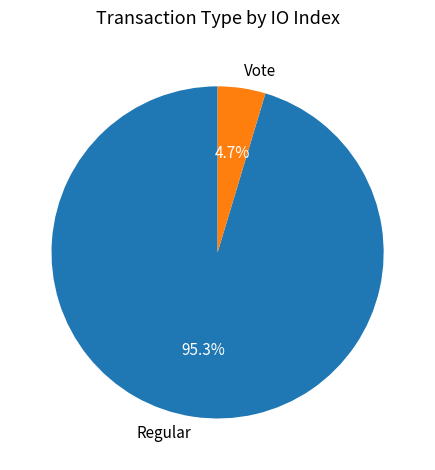

Is there a majority slice in this chart?

Yes